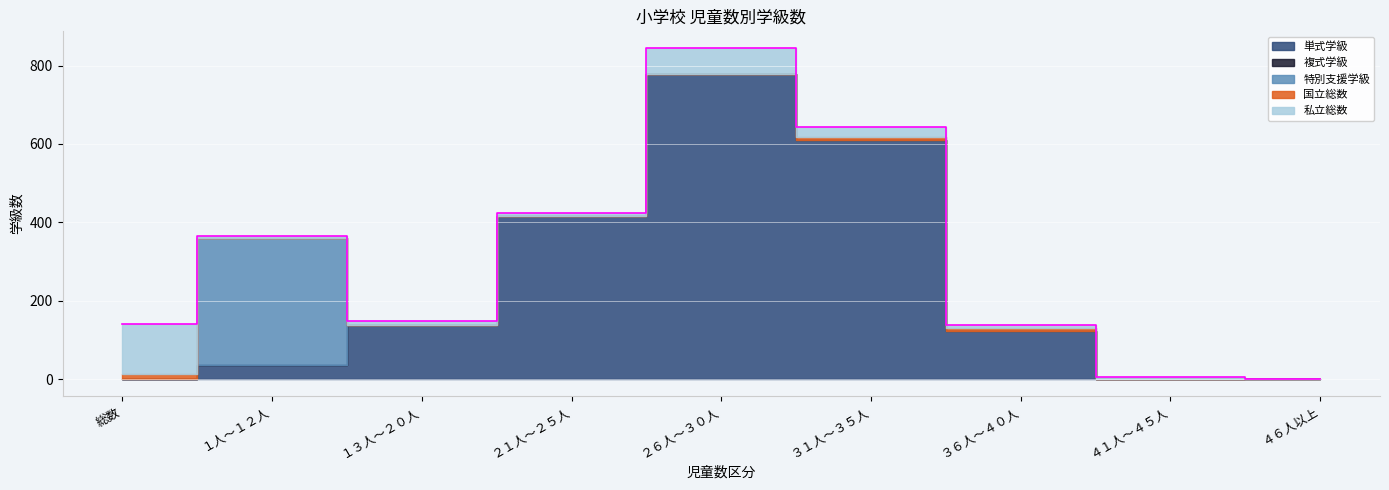

What is the label of the 2nd point from the left?

１人～１２人